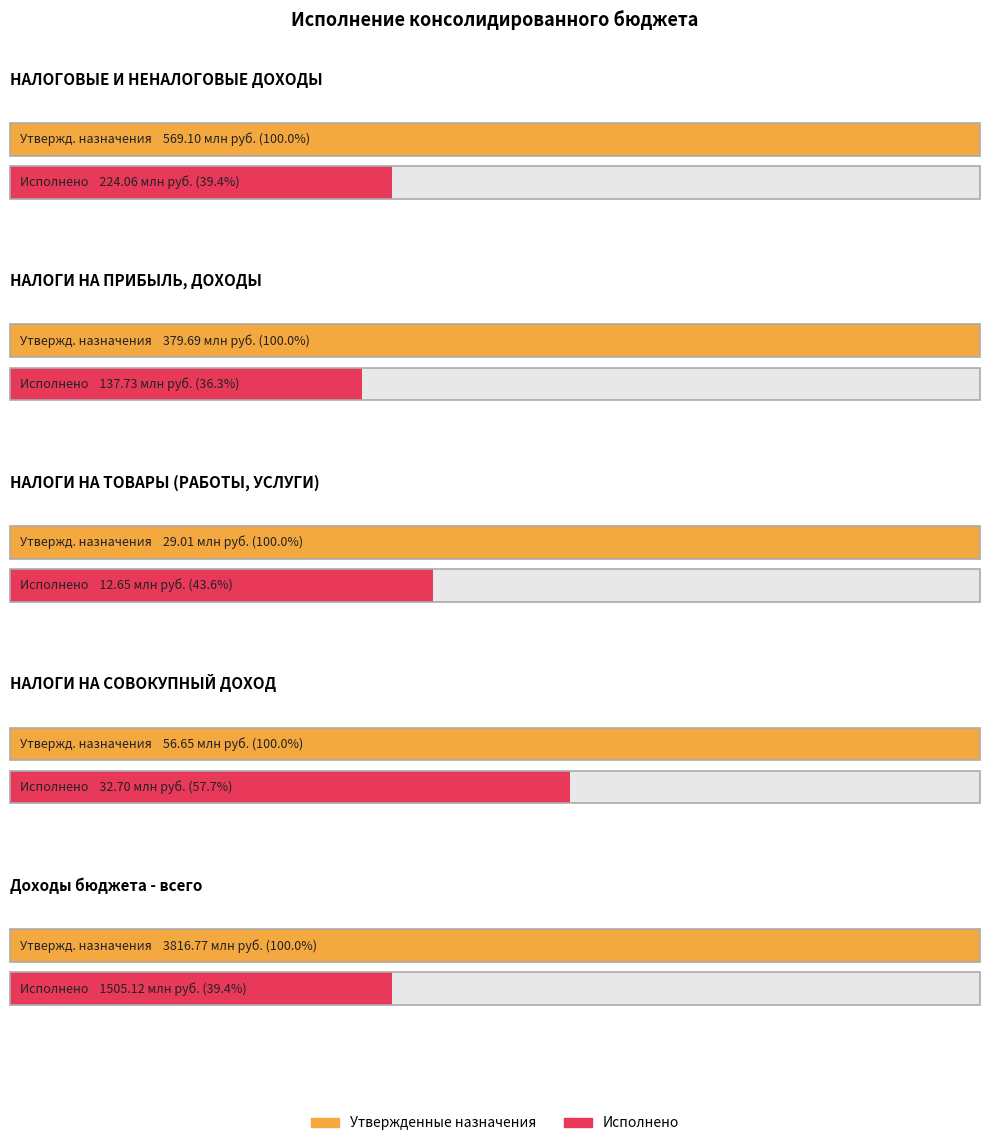

At which category is the sum across all series the highest?

Доходы бюджета - всего